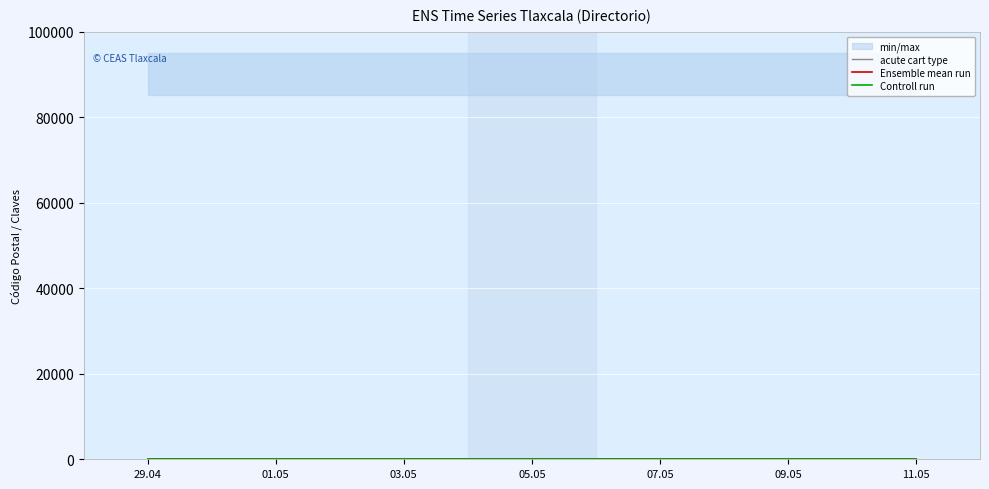

What is the value of the acute cart type point at the 4th from the left?

33